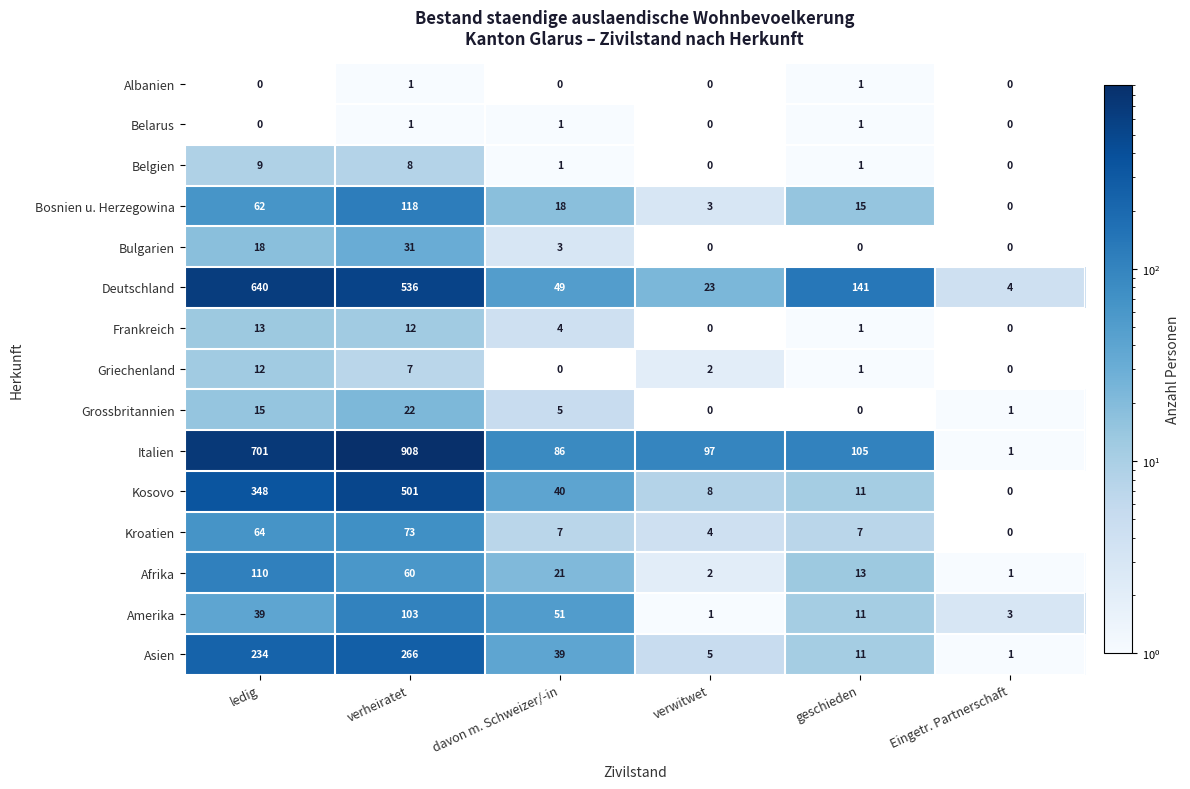

Which label corresponds to the largest value in the chart?

verheiratet